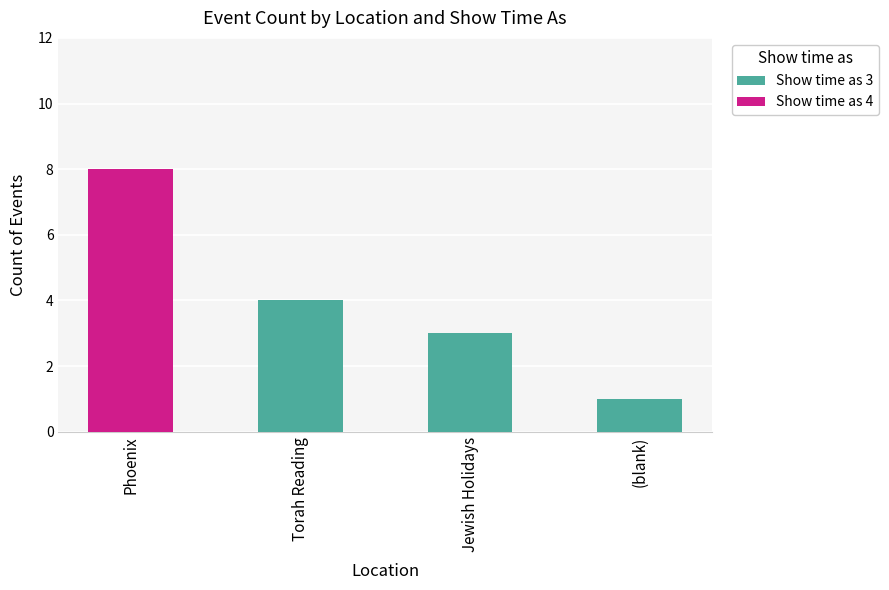

How many series are shown in this chart?

2